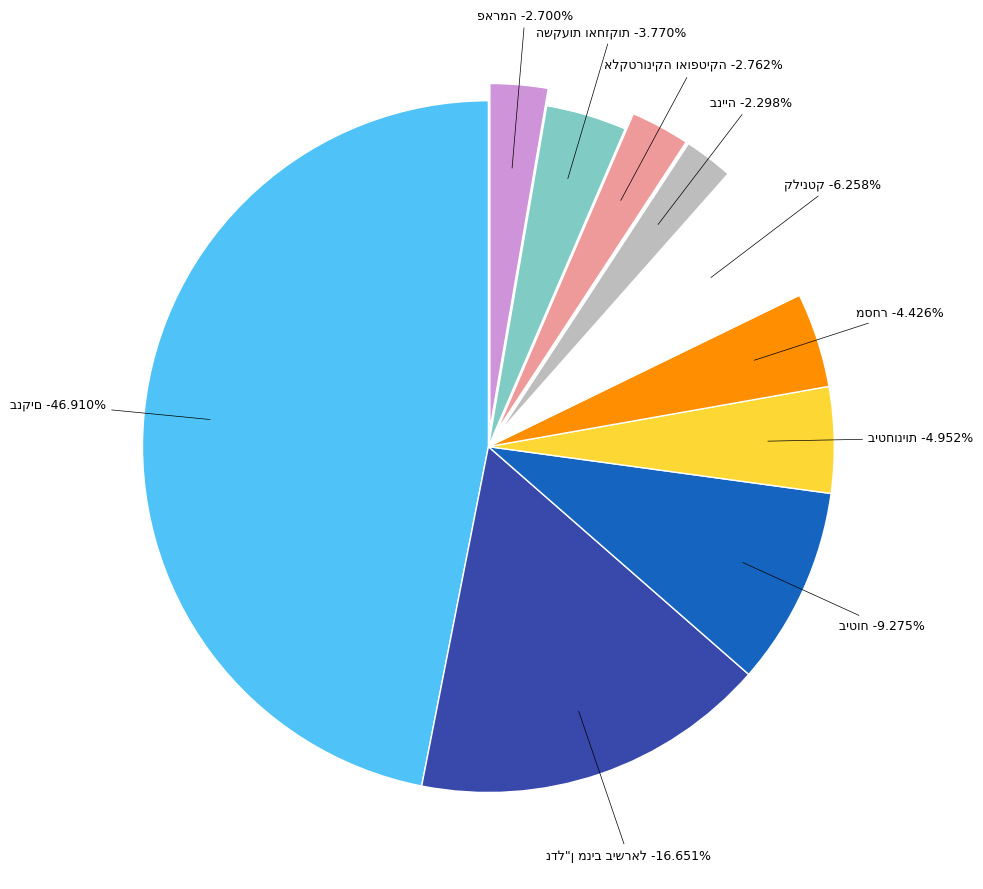

To the nearest percent, what is the average slice percentage?

10%